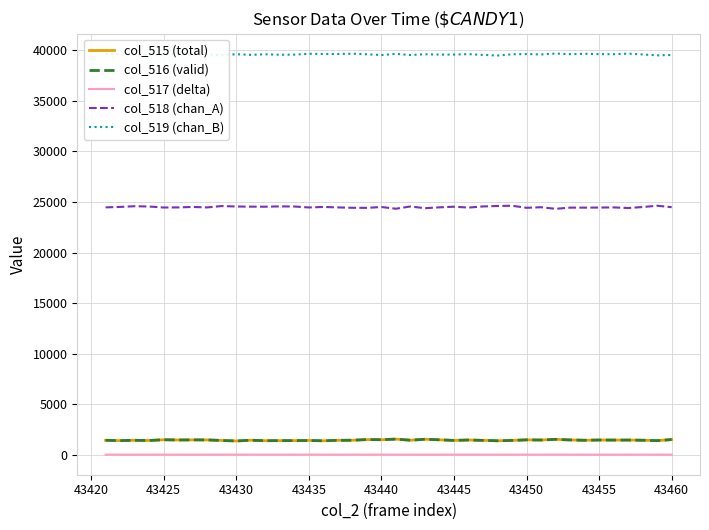

What is the minimum value for col_519 (chan_B)?

39495